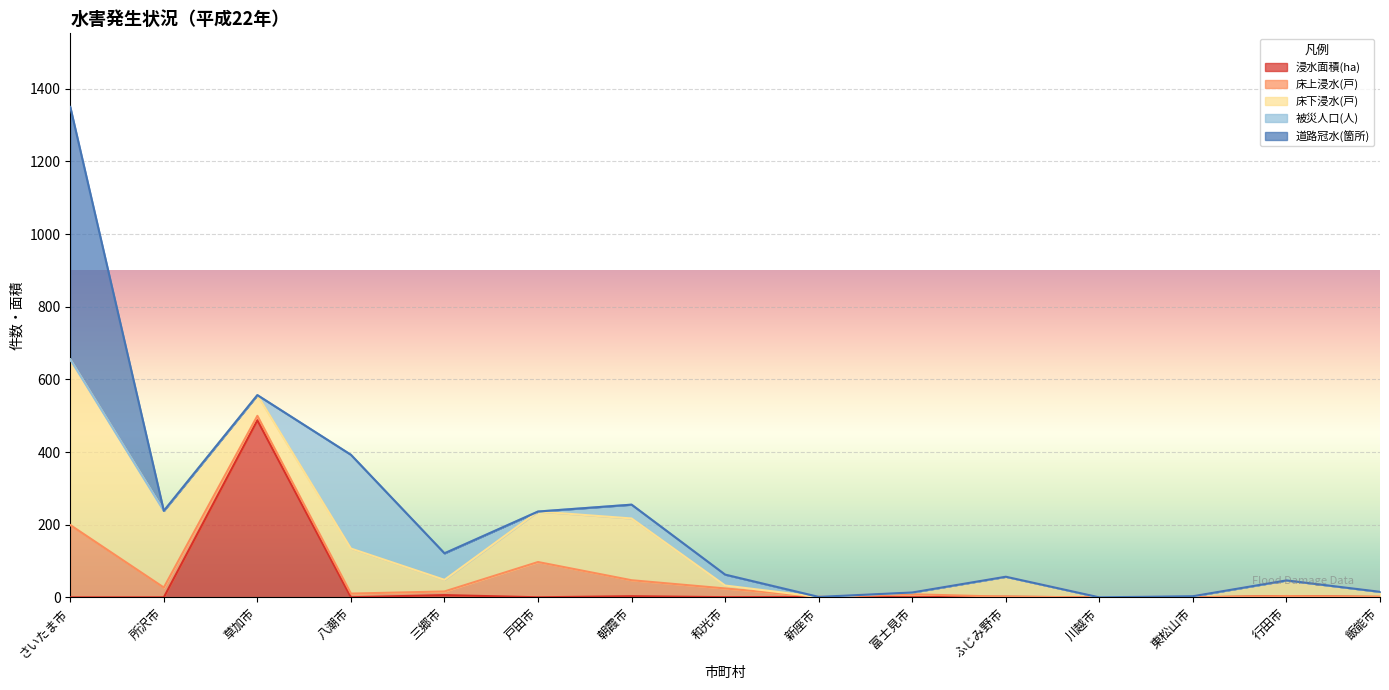

Between 富士見市 and 行田市, which series saw the biggest shift?

床下浸水(戸)